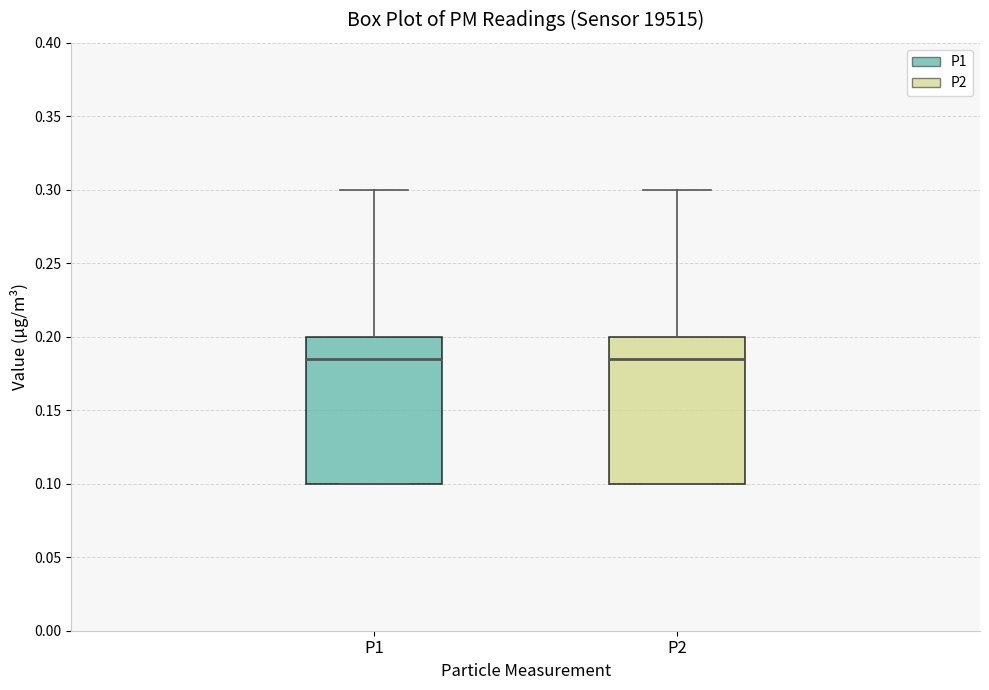

Where does the median line of the box for P1 sit on the y-axis? The values are not printed on the chart, so give them approximately, as read against the axis.

0.185